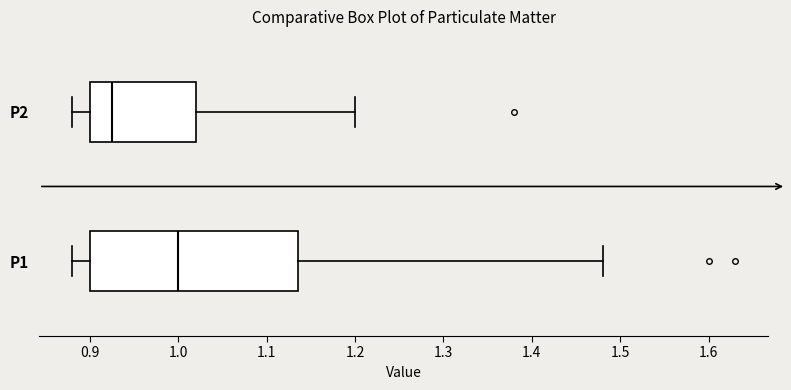

Where does the median line of the box for P2 sit on the x-axis? The values are not printed on the chart, so give them approximately, as read against the axis.

0.93